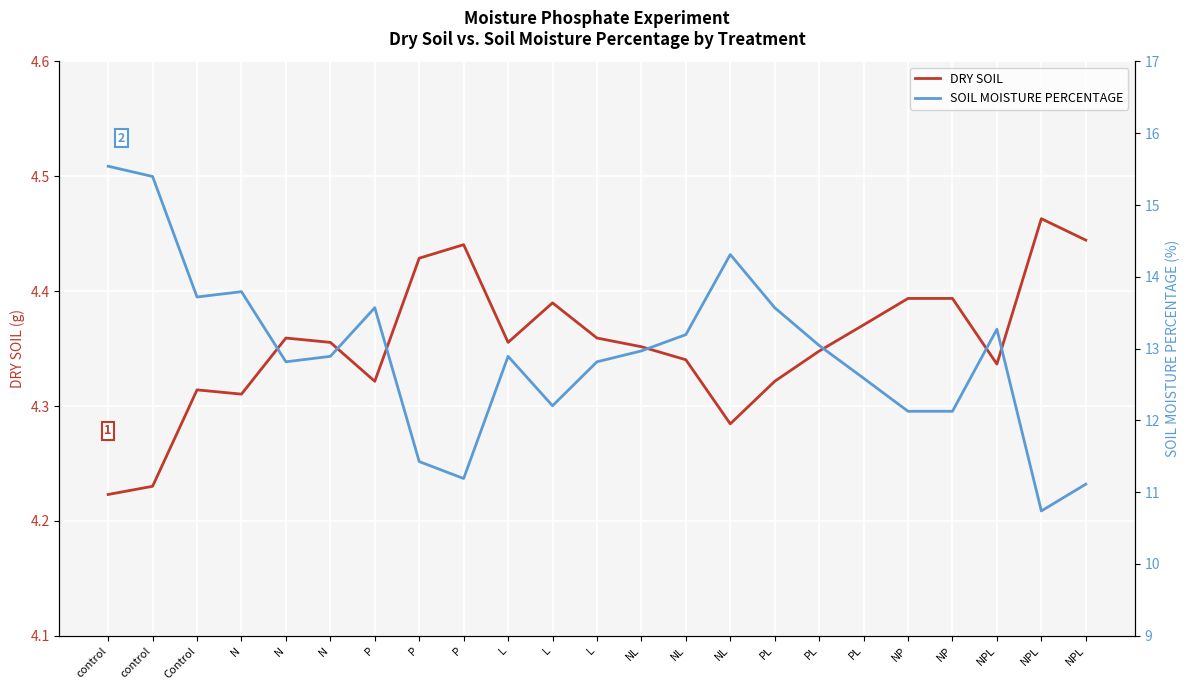

Does the chart display data point markers on the line(s)?

No